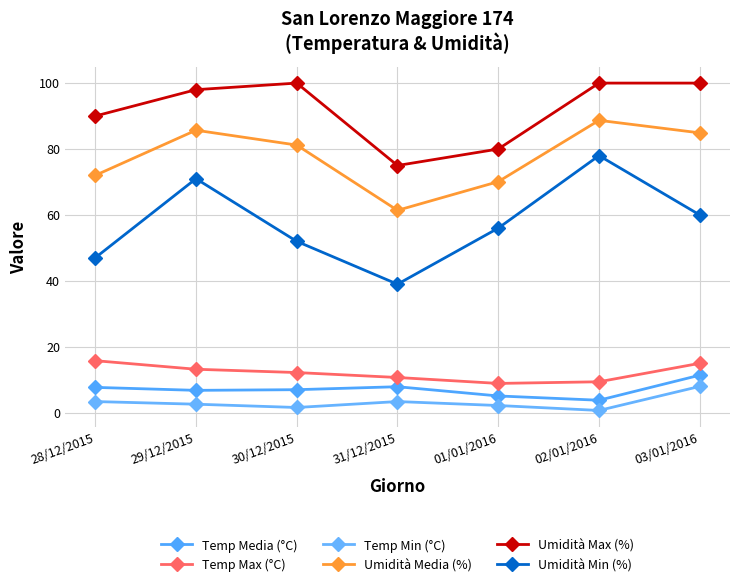

Rank the series by their maximum value, from lowest to highest.

Temp Min (°C), Temp Media (°C), Temp Max (°C), Umidità Min (%), Umidità Media (%), Umidità Max (%)